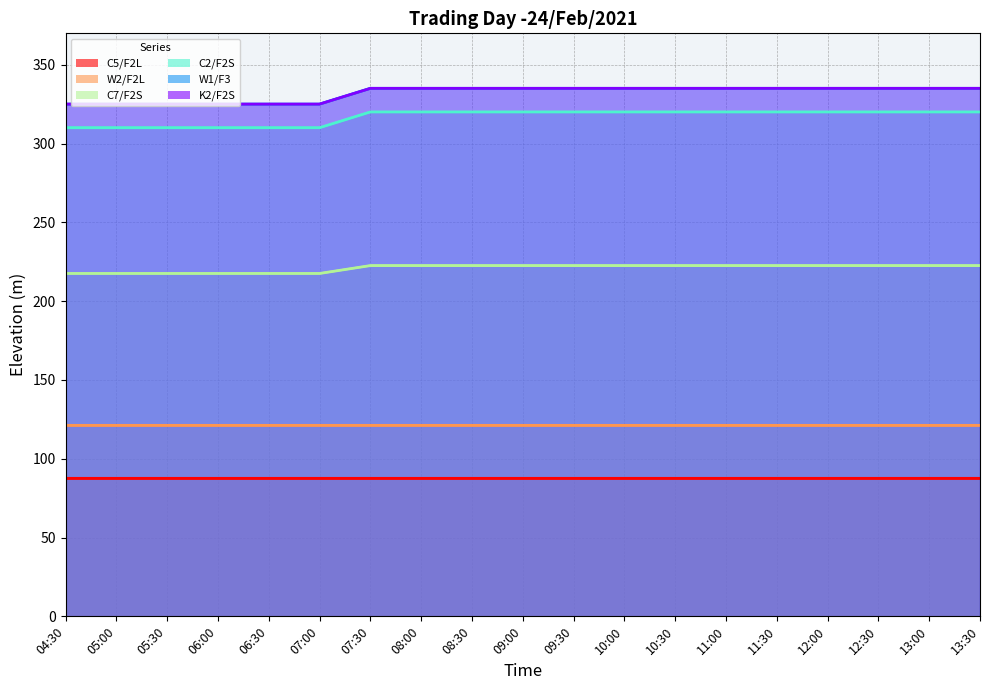

Which label corresponds to the smallest value in the chart?

04:30